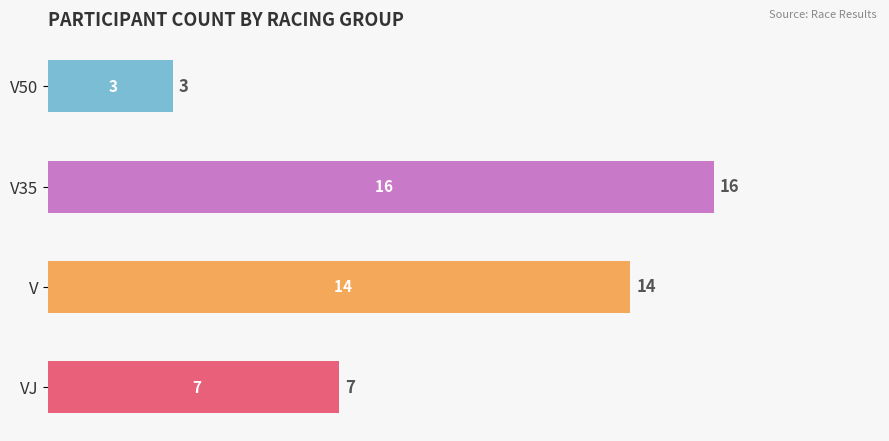

Is it true that the value at VJ is 10?

False